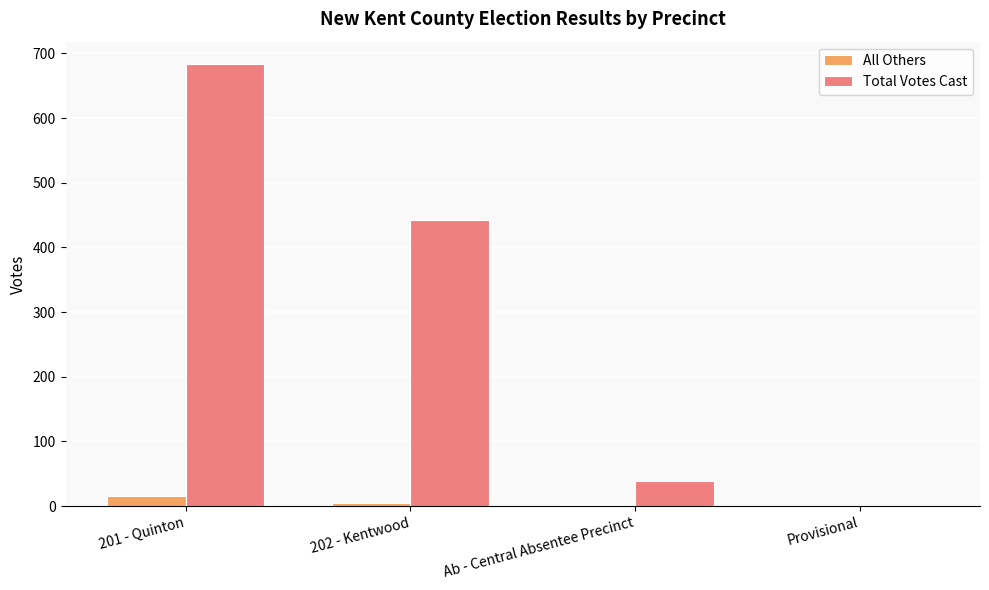

The value of All Others at 201 - Quinton is 15. True or false?

True